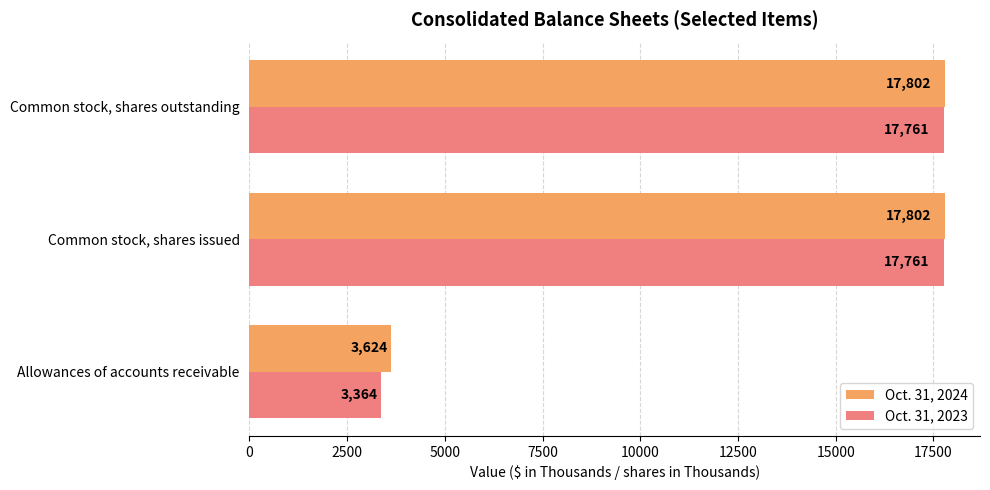

True or false: Oct. 31, 2024 has a value of 11030 at Common stock, shares issued.

False